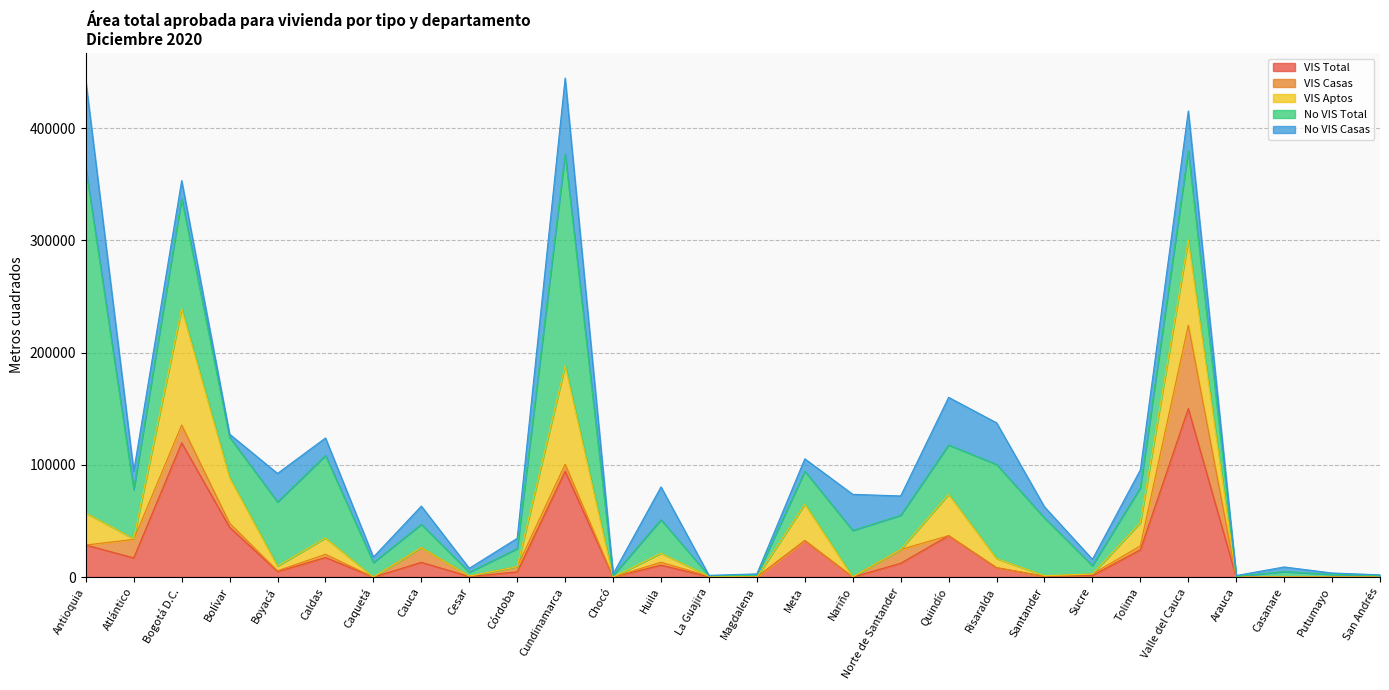

What is the difference between the highest and lowest values at Caldas?

70637